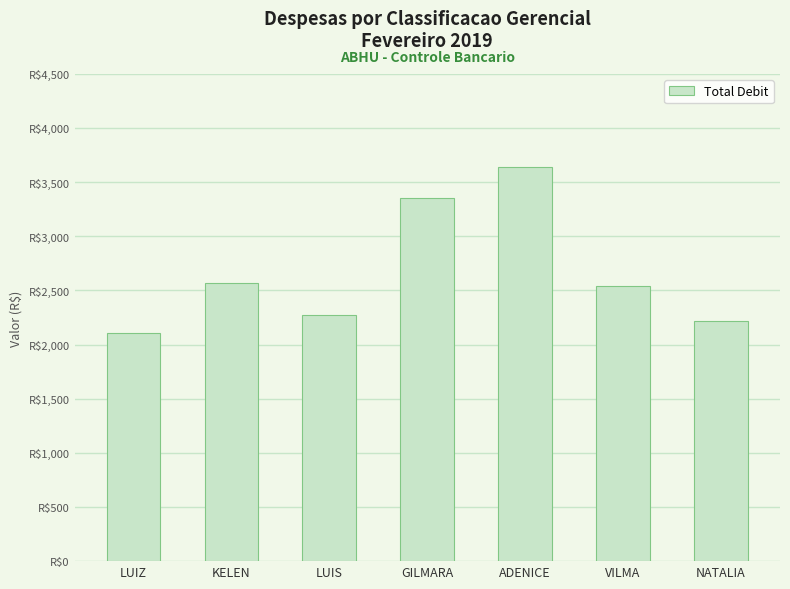

Where does the data first go above 2539?

KELEN